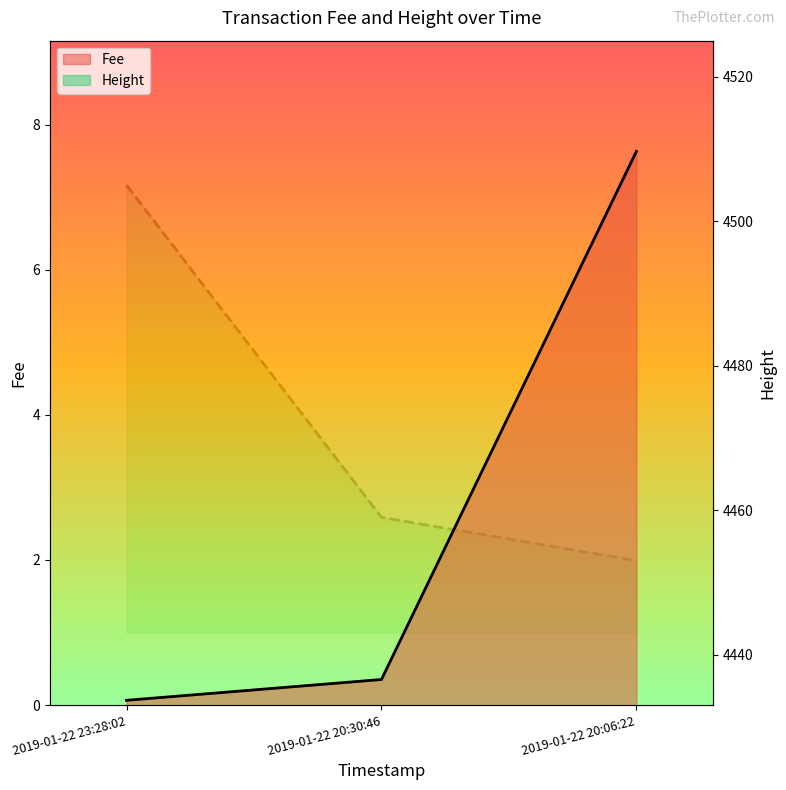

Rank the series at 2019-01-22 20:06:22 from highest to lowest value.

Height, Fee